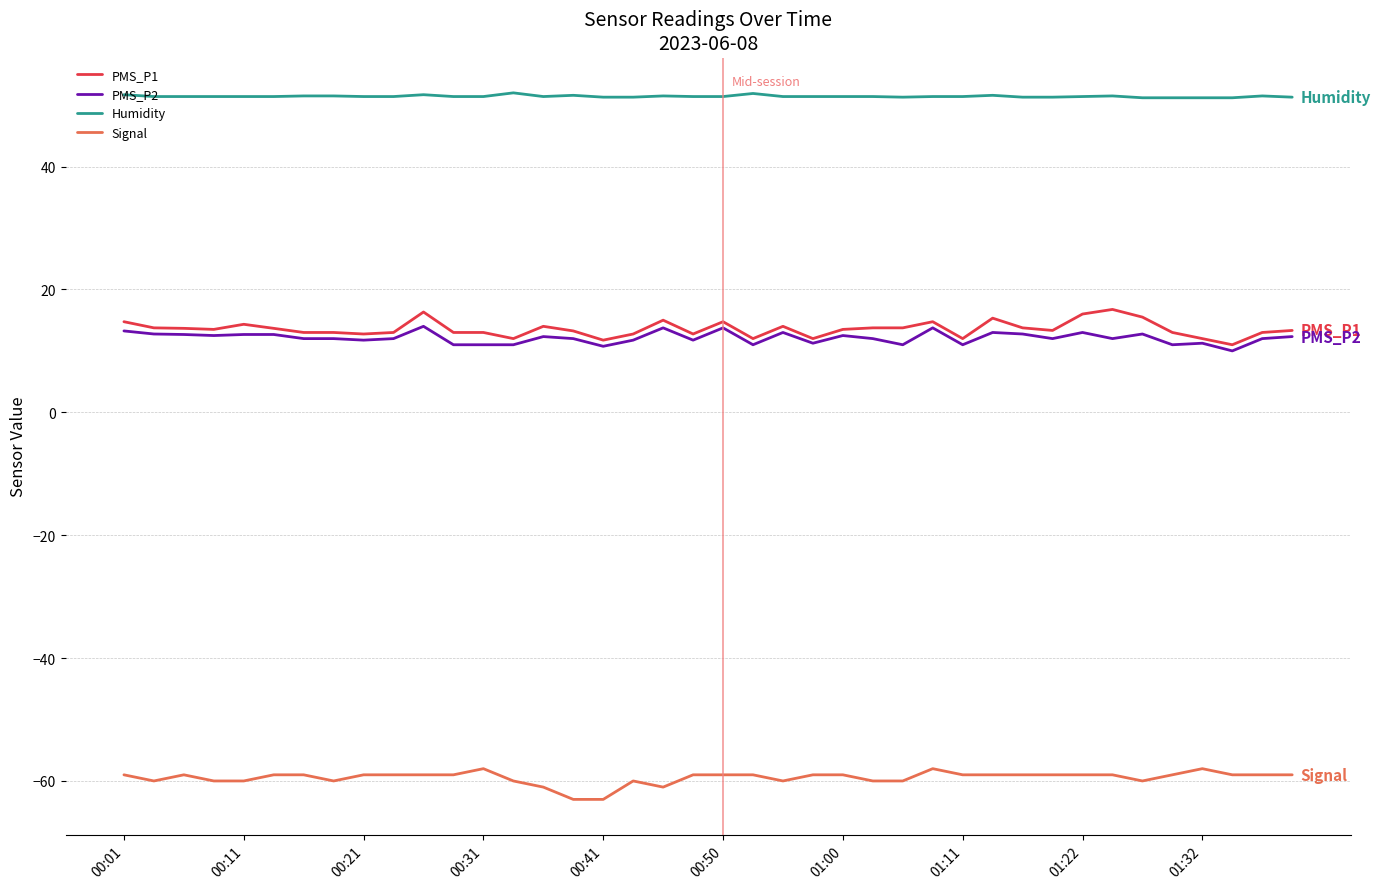

What is the minimum value shown in the chart?

-63.0